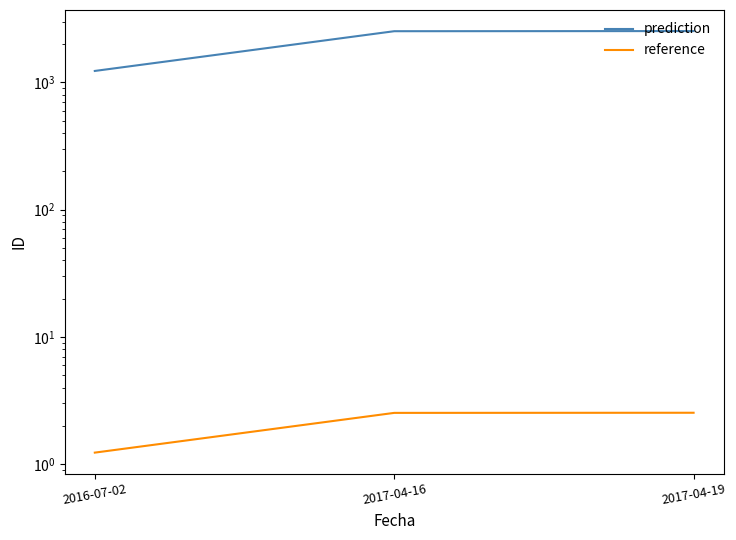

Reading left to right, what are all the values shown in this chart?

prediction: 2016-07-02=1231.0	2017-04-16=2527.0	2017-04-19=2533.0
reference: 2016-07-02=1.2	2017-04-16=2.5	2017-04-19=2.5